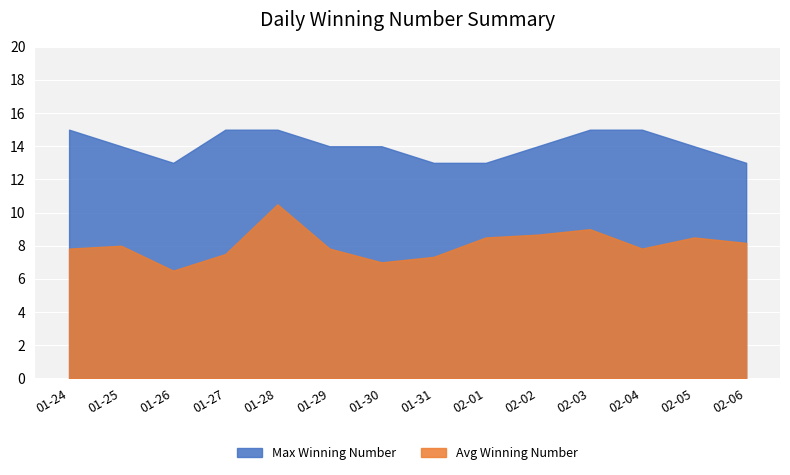

Which category has the lowest value in the Avg Winning Number series?

01-26